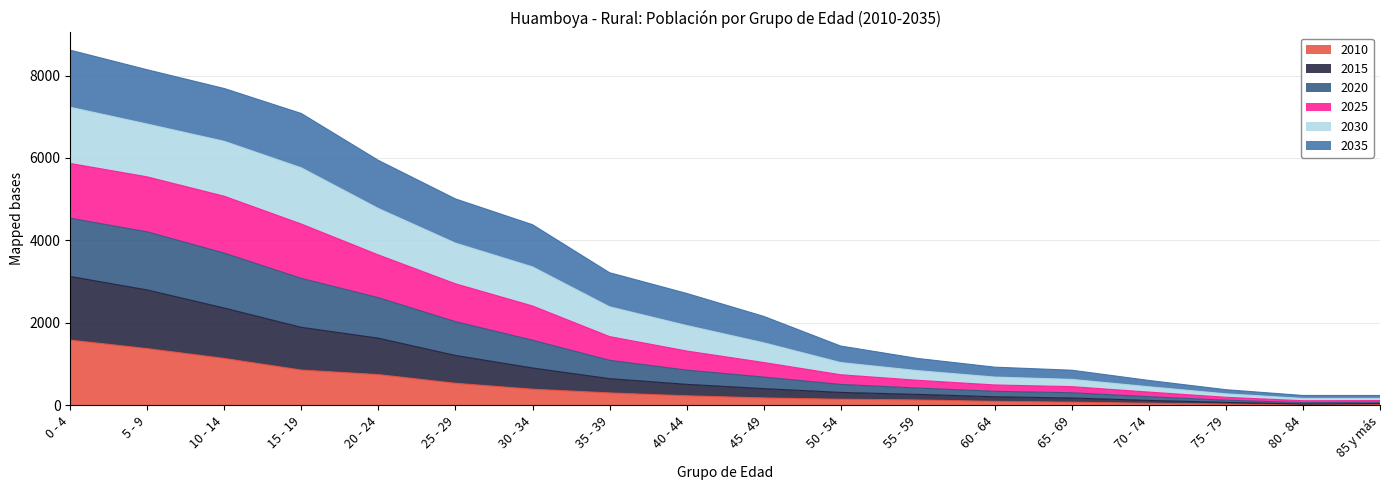

What is the maximum value for 2010?

1581